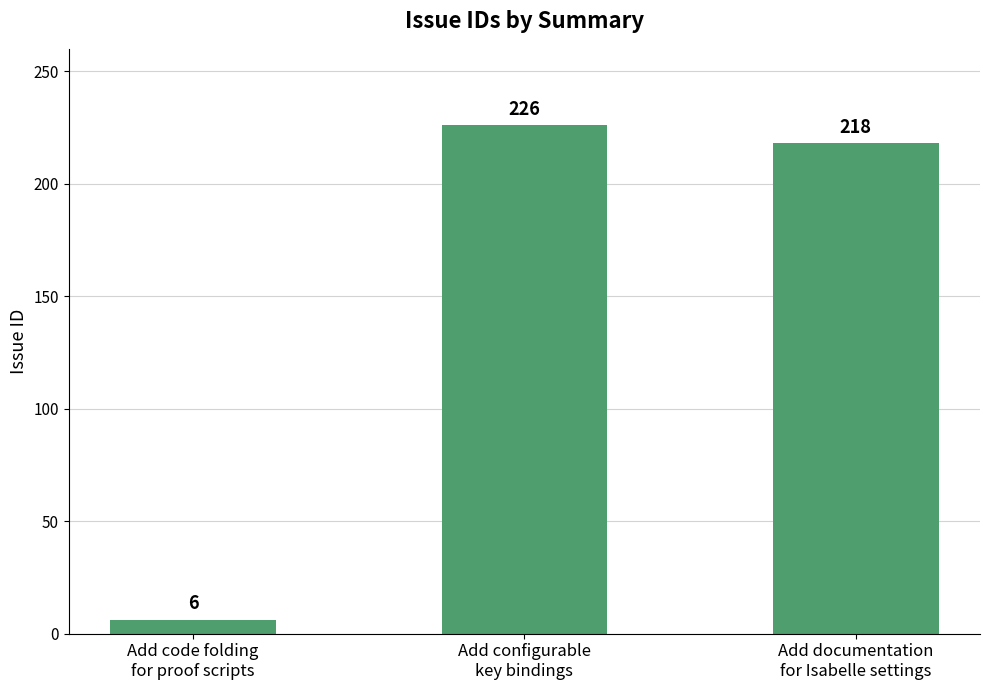

Which has a higher value, Add code folding
for proof scripts or Add documentation
for Isabelle settings?

Add documentation
for Isabelle settings